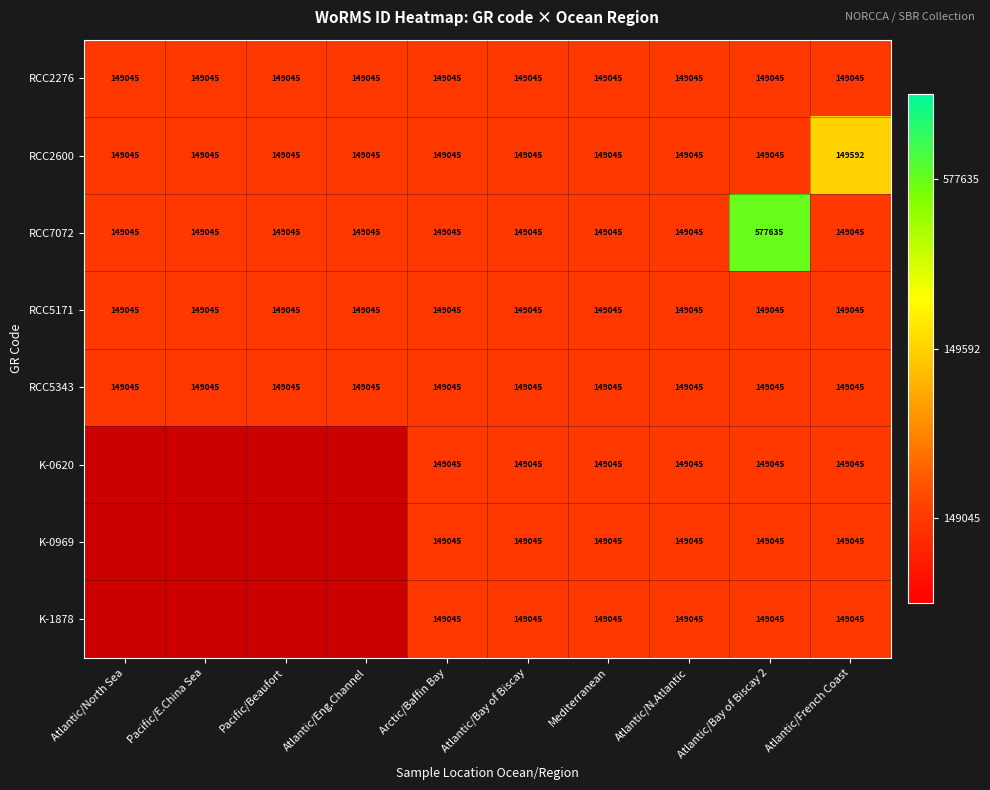

At which category is the sum across all series the highest?

Atlantic/Bay of Biscay 2